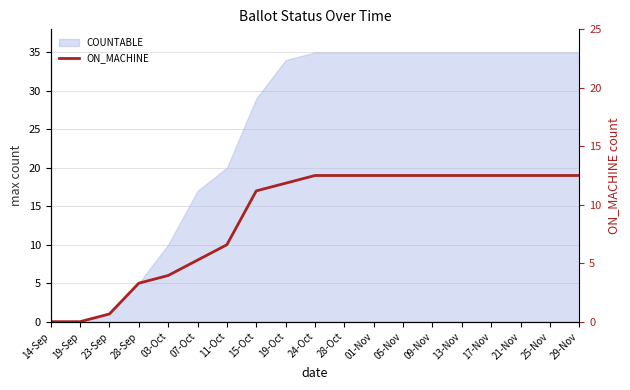

Rank the categories by value from lowest to highest.

14-Sep, 19-Sep, 23-Sep, 28-Sep, 03-Oct, 07-Oct, 11-Oct, 15-Oct, 19-Oct, 24-Oct, 28-Oct, 01-Nov, 05-Nov, 09-Nov, 13-Nov, 17-Nov, 21-Nov, 25-Nov, 29-Nov